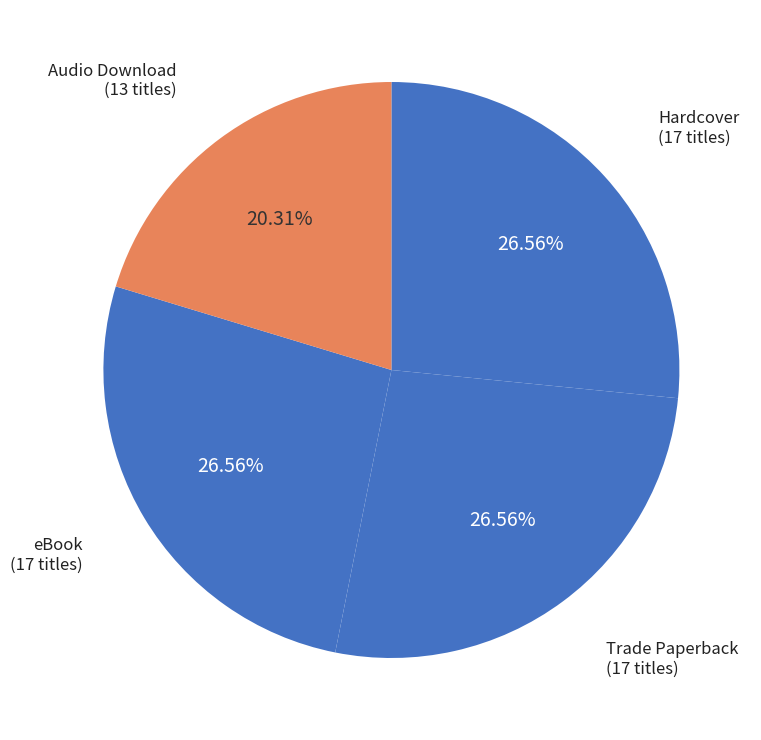

How many slices are in this pie chart?

4